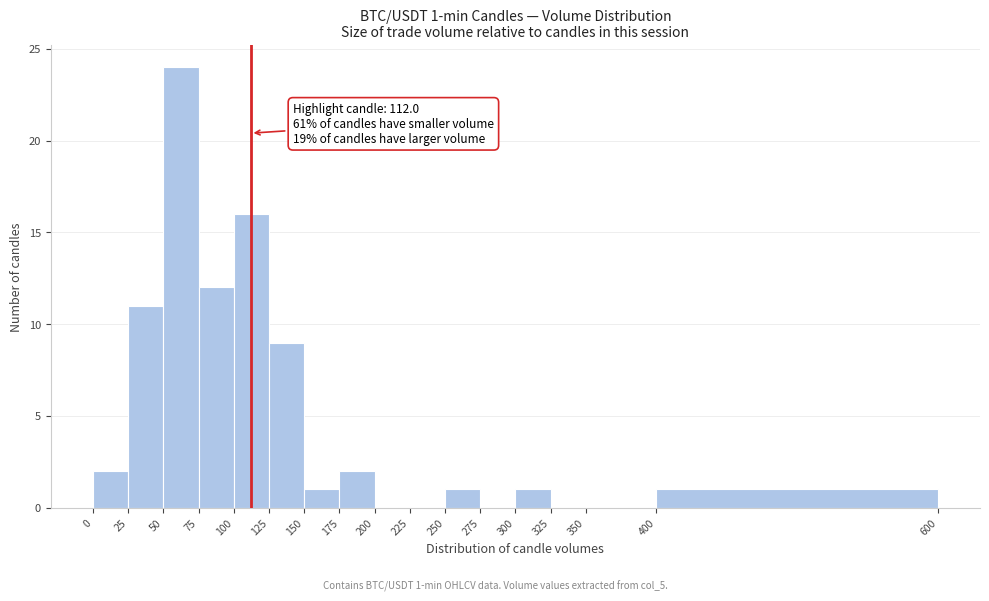

Over which range of the x-axis is the bar tallest?

50 to 75